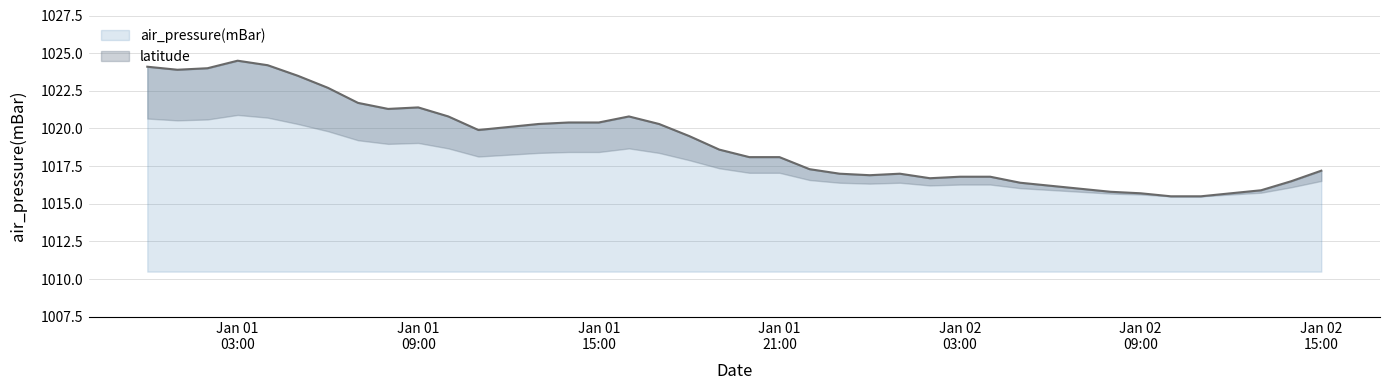

What is the highest value of the air_pressure(mBar) series?

1024.5